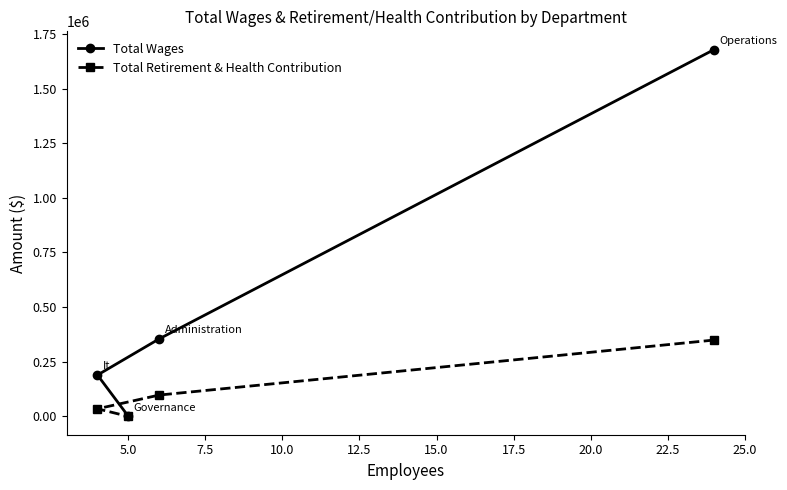

How many lines are shown in the chart?

2